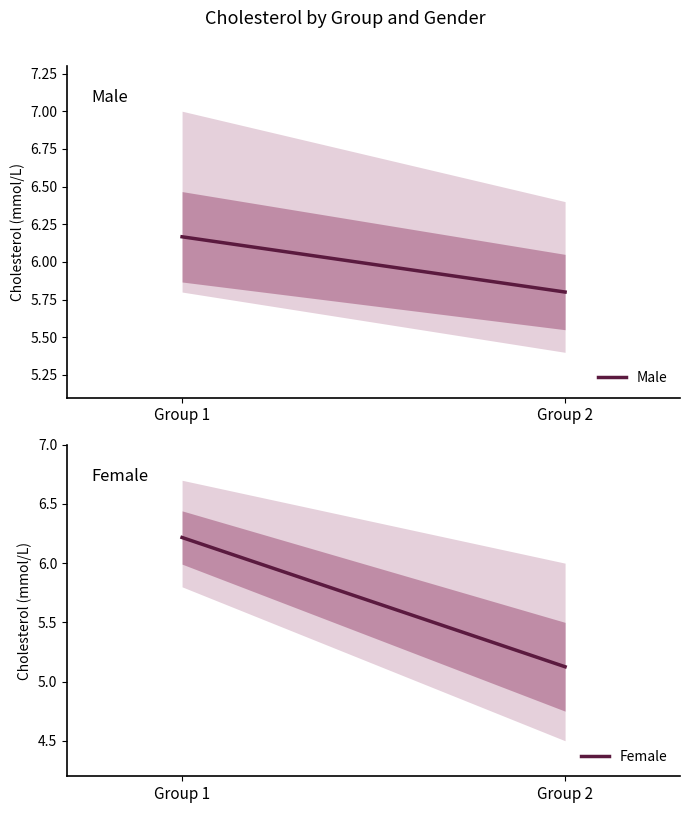

Reading left to right, what are all the values shown in this chart?

Male: Group 1=6.2	Group 2=5.8
Female: Group 1=6.2	Group 2=5.1